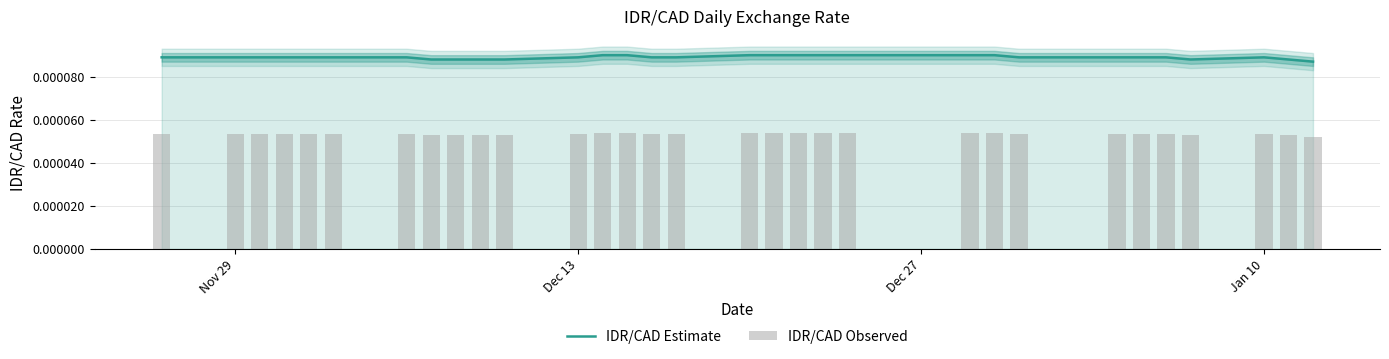

List the series in order of their overall mean, lowest first.

IDR/CAD Observed, IDR/CAD Estimate